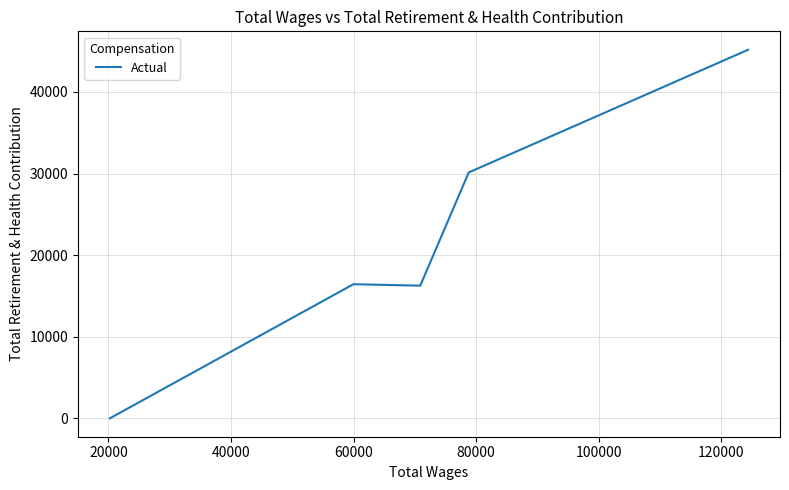

The chart shows a value of 65992 at 0. True or false?

False